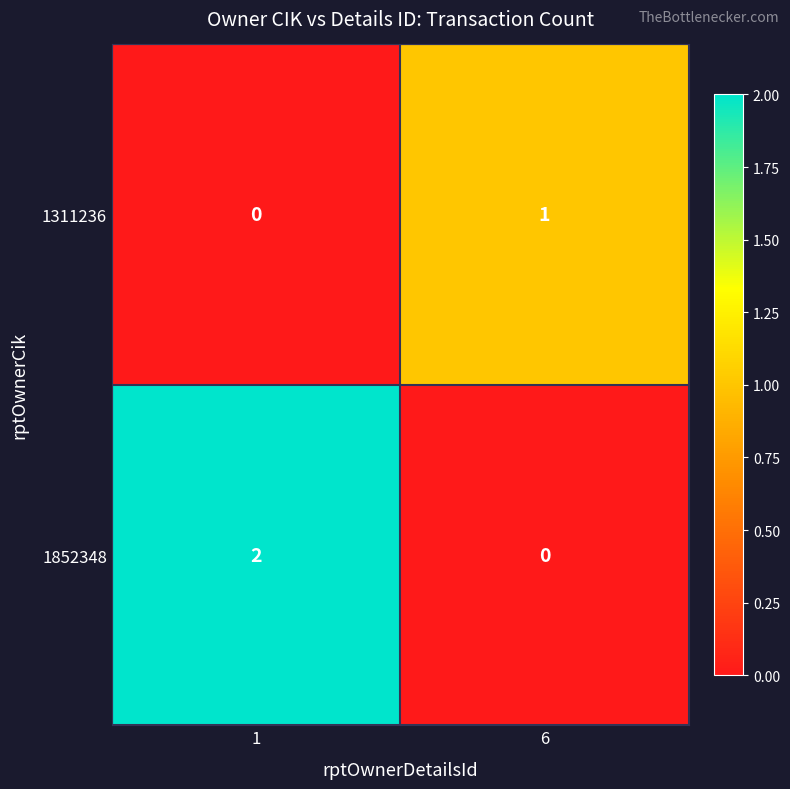

Reading left to right, list all the values displayed in this chart.

1311236: 1=0	6=1
1852348: 1=2	6=0